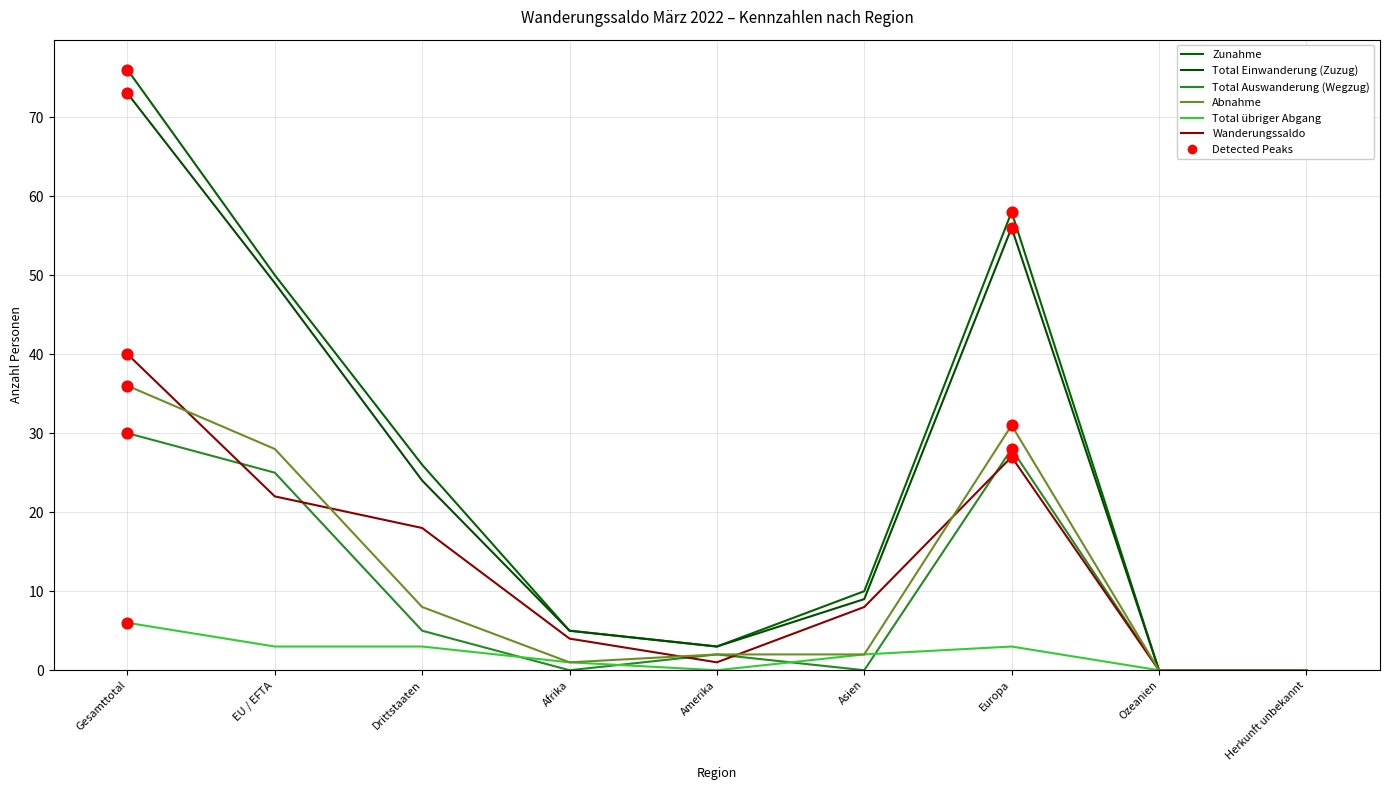

Is the value of Total übriger Abgang at Ozeanien greater than the value of Total Einwanderung (Zuzug) at Drittstaaten?

No